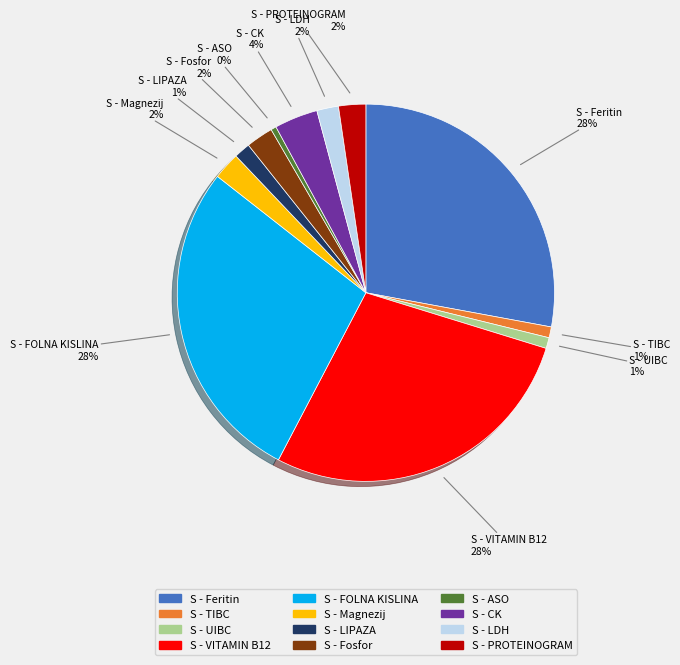

To the nearest percent, what percentage of the pie is S - LDH?

2%